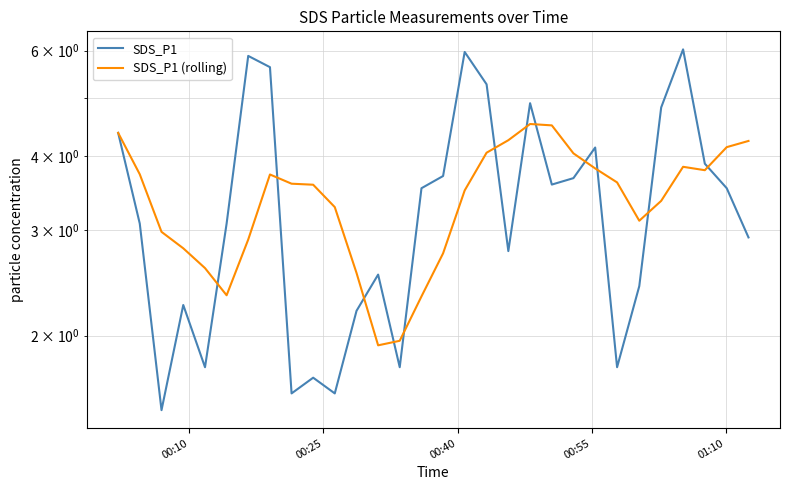

Which series has the largest total across all categories?

SDS_P1 (rolling)